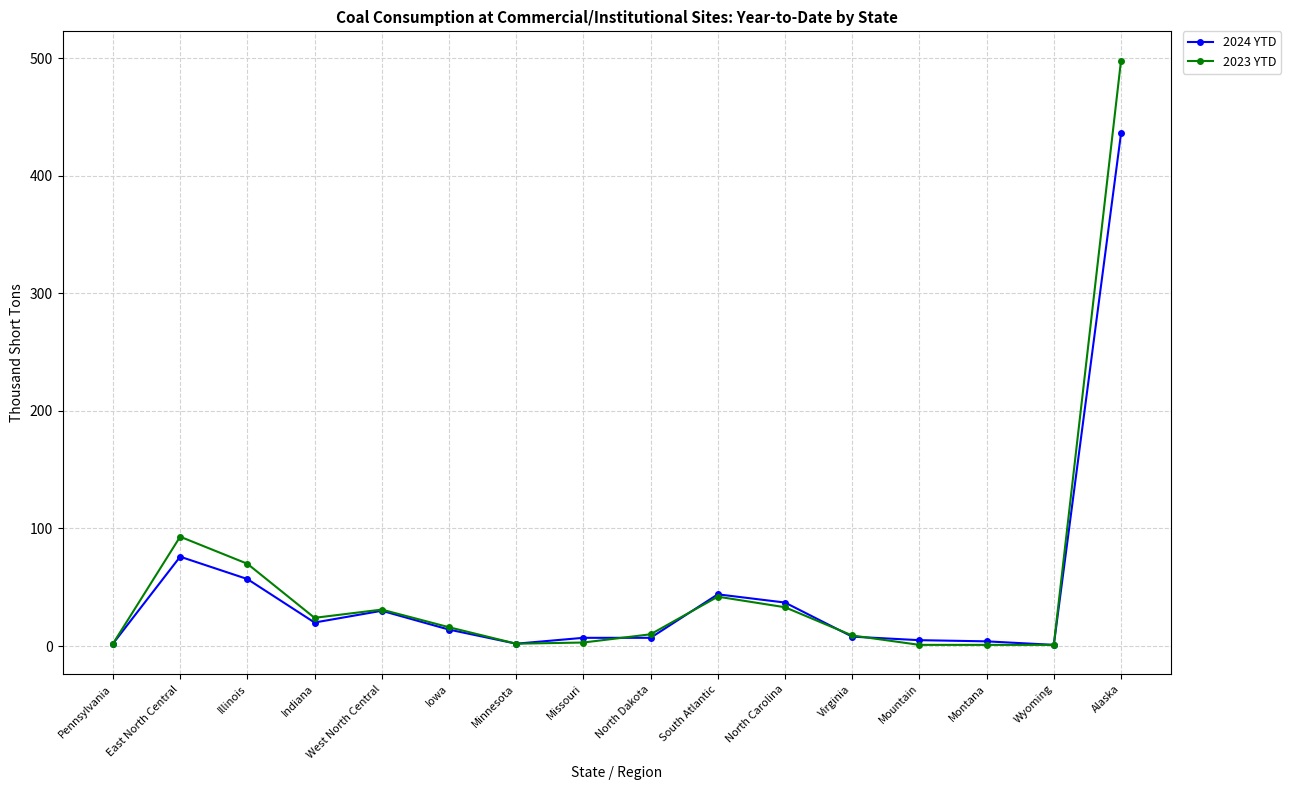

True or false: 2024 YTD has more than 0 points higher than both neighbors.

True